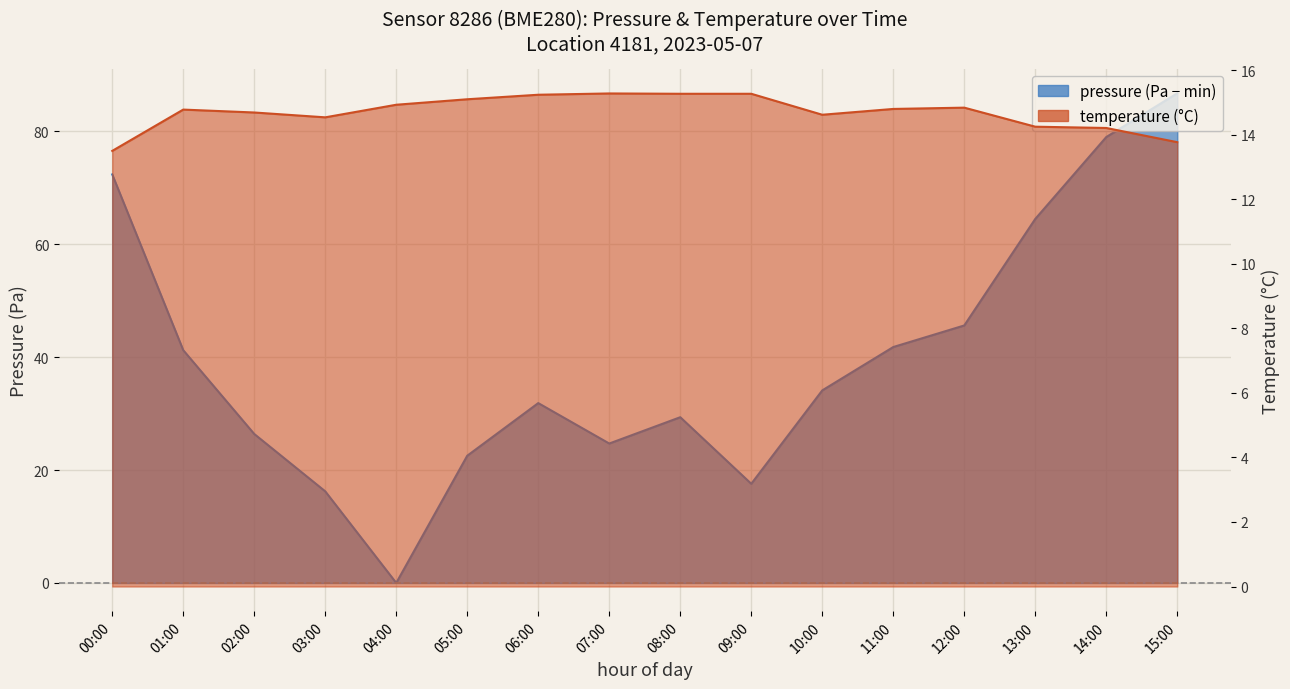

Reading left to right, extract all data points from this chart.

pressure: 00:00=72.4	01:00=41.2	02:00=26.4	03:00=16.2	04:00=0.0	05:00=22.5	06:00=31.9	07:00=24.7	08:00=29.4	09:00=17.6	10:00=34.1	11:00=41.8	12:00=45.6	13:00=64.5	14:00=79.0	15:00=86.7
temperature: 00:00=13.5	01:00=14.8	02:00=14.7	03:00=14.5	04:00=14.9	05:00=15.1	06:00=15.2	07:00=15.3	08:00=15.3	09:00=15.3	10:00=14.6	11:00=14.8	12:00=14.8	13:00=14.2	14:00=14.2	15:00=13.8